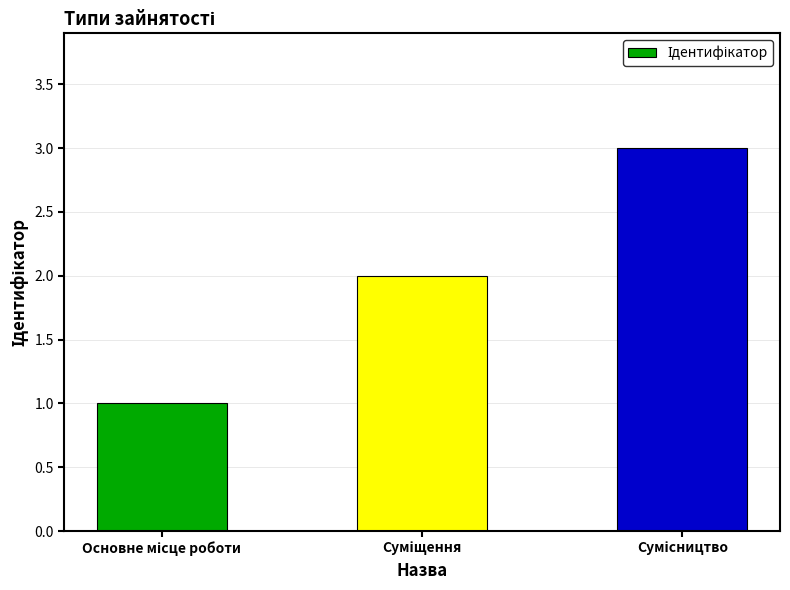

Does the chart contain any negative values?

No